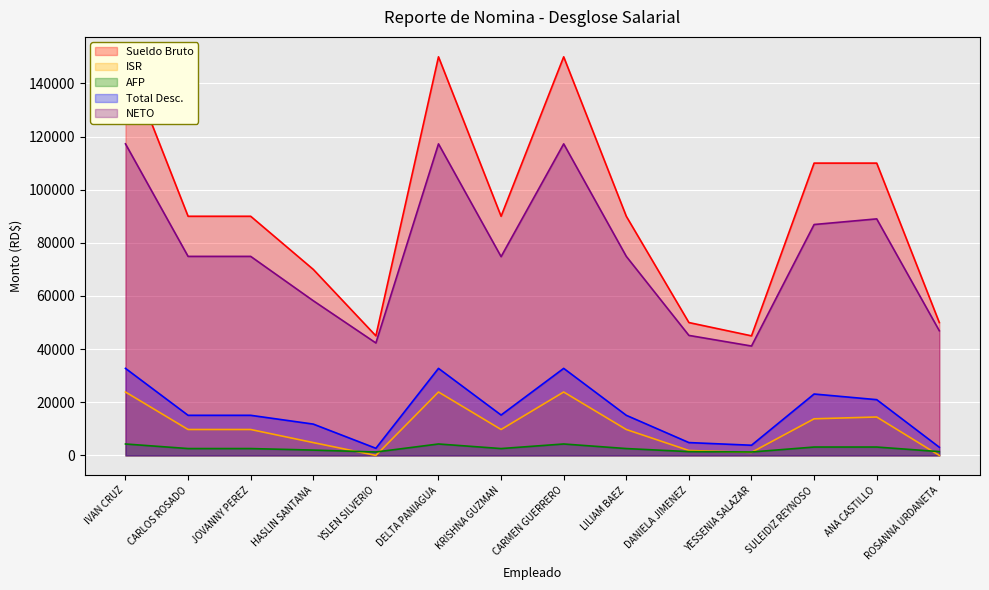

What is the label of the 14th point from the right?

IVAN CRUZ